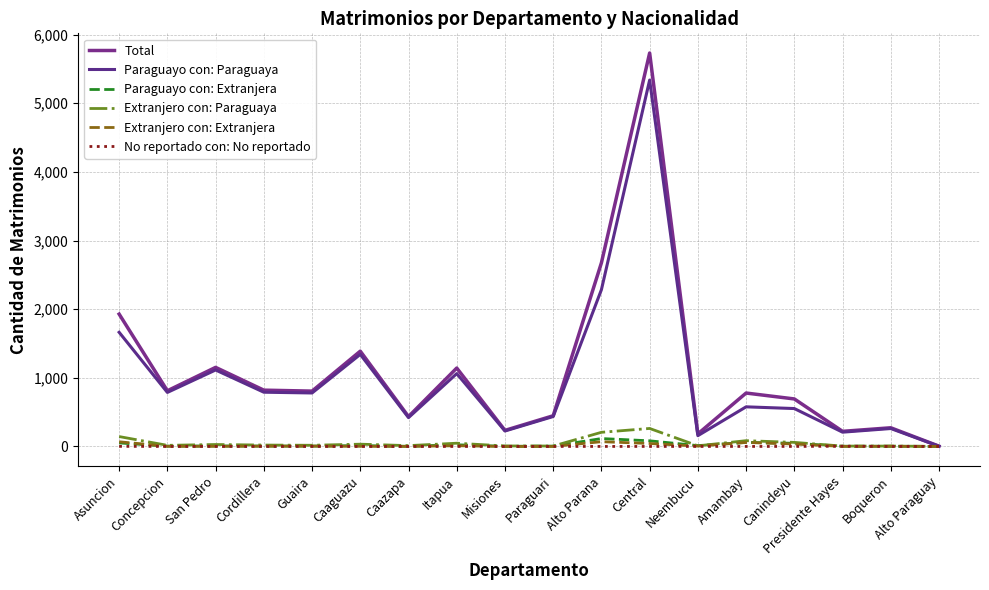

What is the difference between the second highest and minimum values in the Paraguayo con: Extranjera series?

82